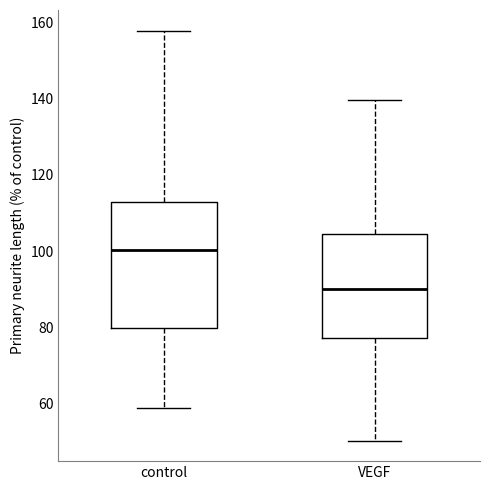

Comparing the boxes themselves (not the whiskers), which one is the tallest?

control